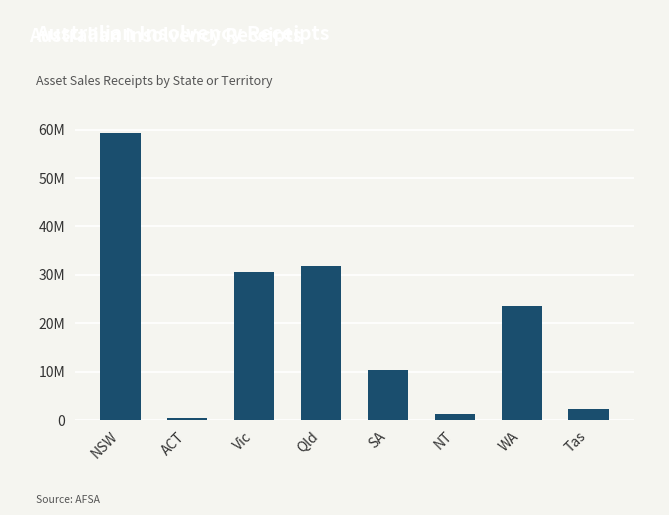

Does the chart contain any negative values?

No